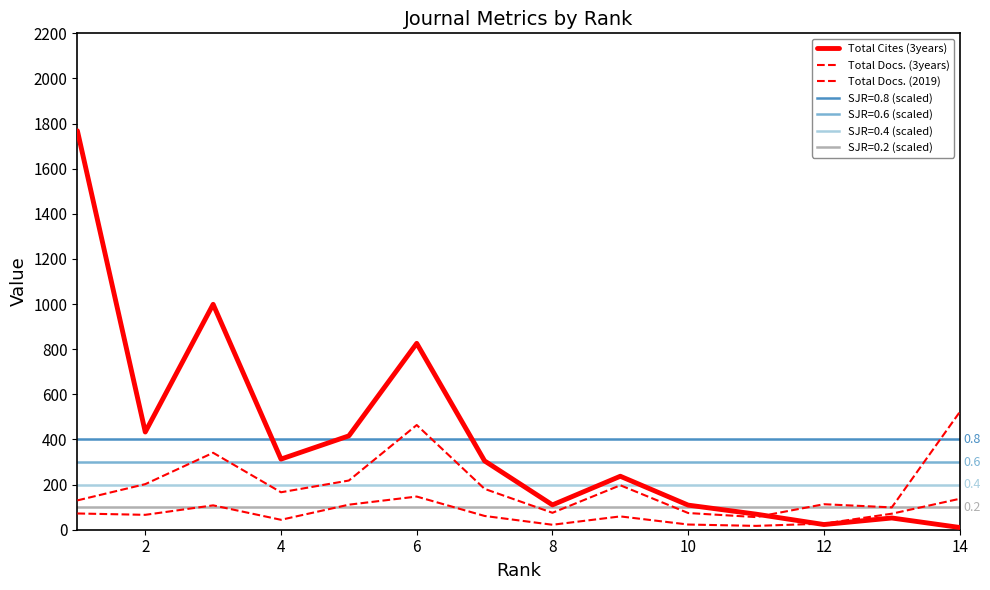

What is the sum of the Total Docs. (3years) values at 11 and 10?

169